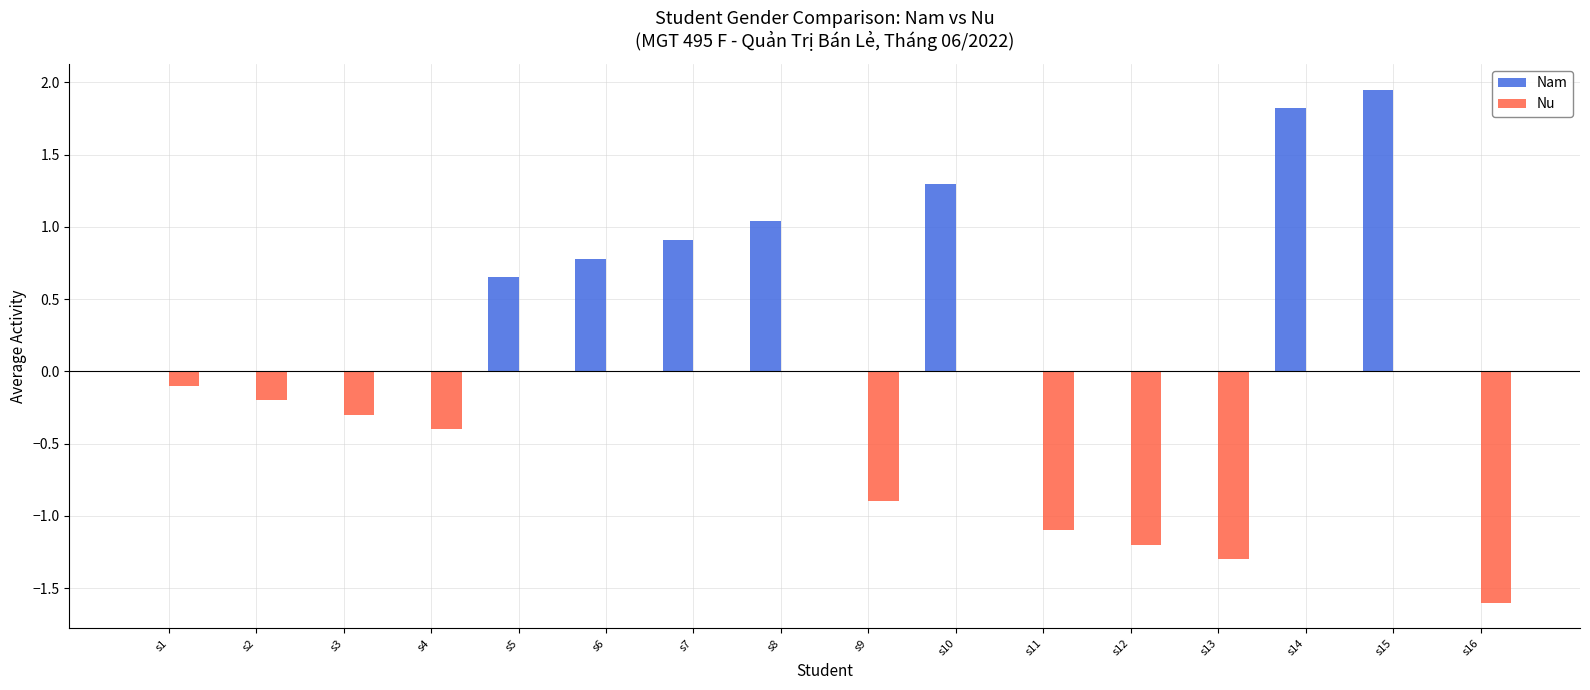

At which category is the sum across all series the highest?

s15